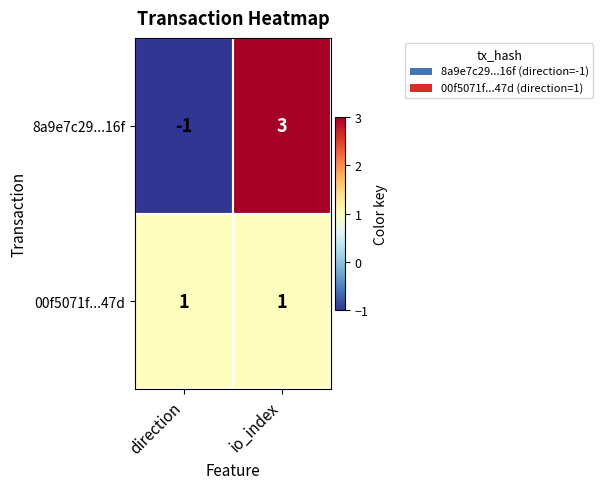

Between direction and io_index, which series saw the biggest shift?

8a9e7c29...16f